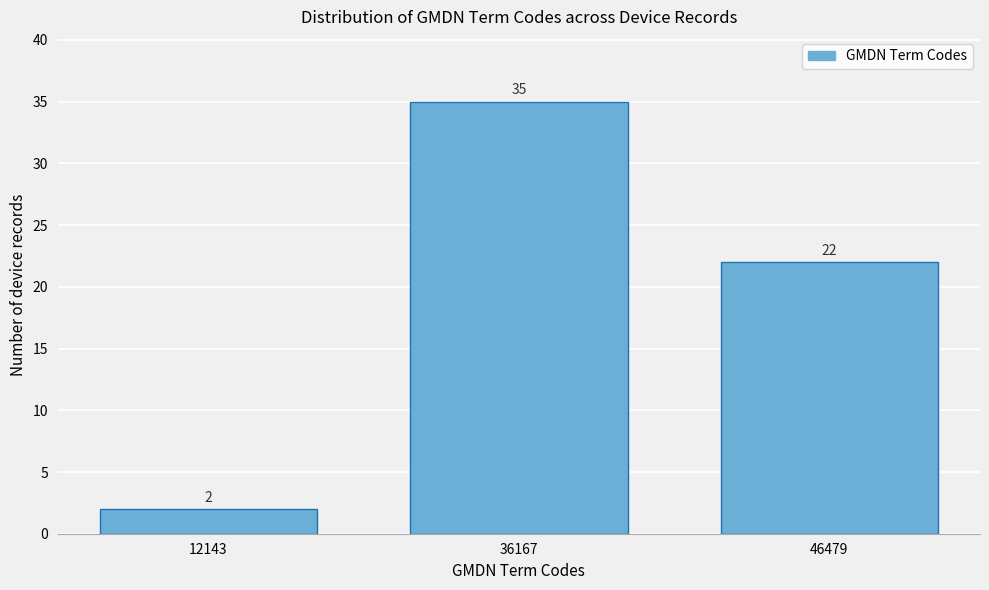

Reading right to left, list all the values displayed in this chart.

22	35	2